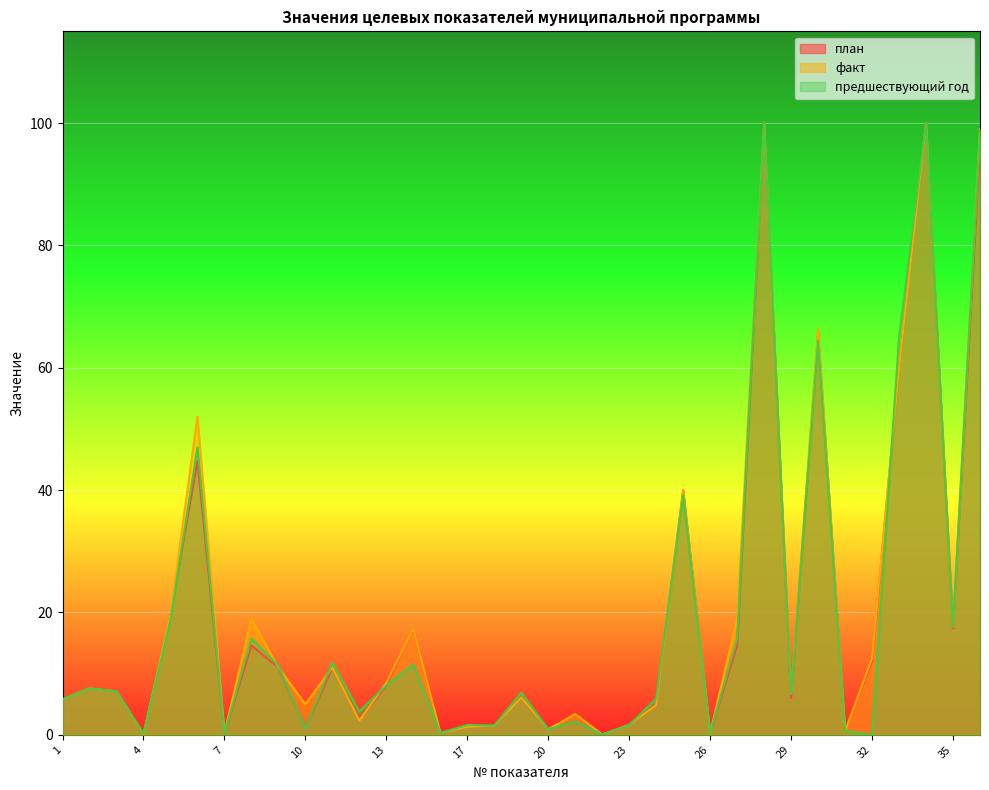

At 36, list the series in order from largest to smallest.

факт, предшествующий год, план